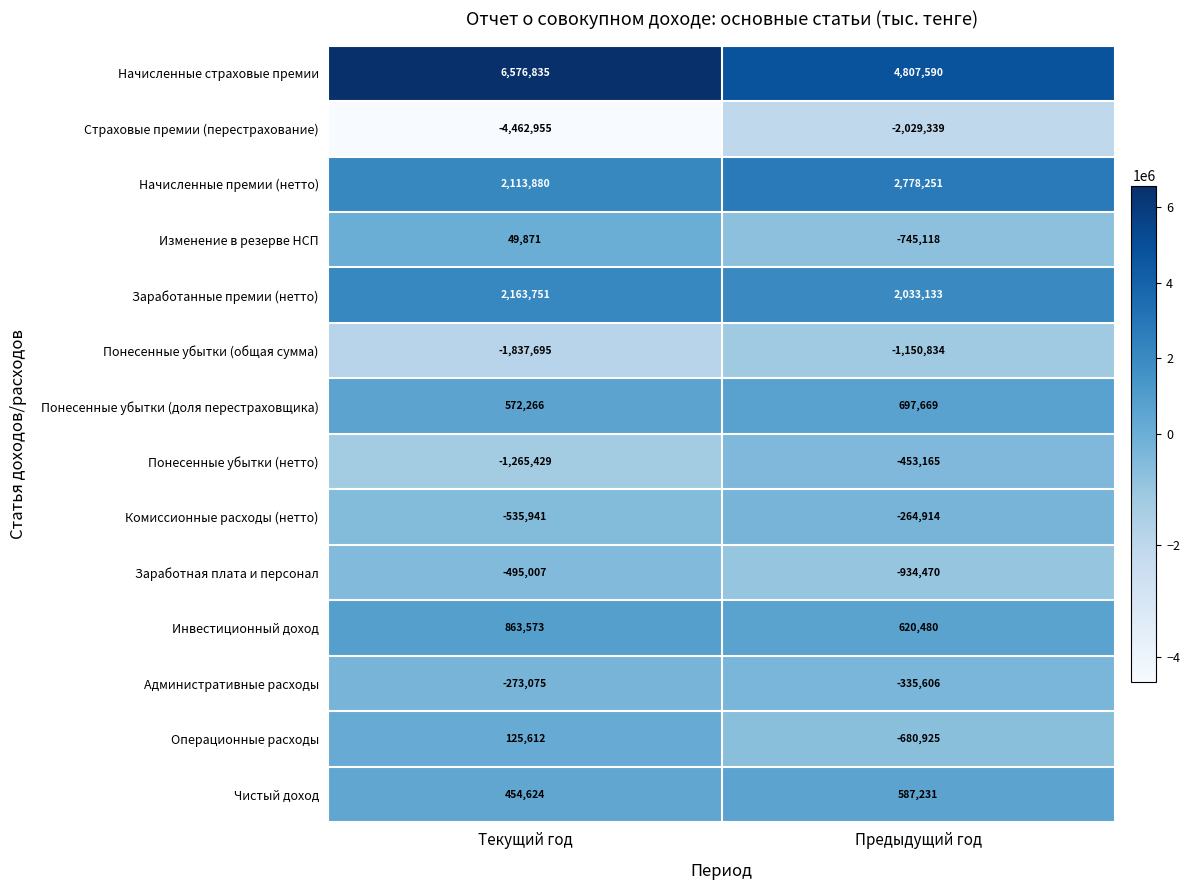

Reading left to right, transcribe all the data shown in this chart.

Начисленные страховые премии: Текущий год=6576835	Предыдущий год=4807590
Страховые премии (перестрахование): Текущий год=-4462955	Предыдущий год=-2029339
Начисленные премии (нетто): Текущий год=2113880	Предыдущий год=2778251
Изменение в резерве НСП: Текущий год=49871	Предыдущий год=-745118
Заработанные премии (нетто): Текущий год=2163751	Предыдущий год=2033133
Понесенные убытки (общая сумма): Текущий год=-1837695	Предыдущий год=-1150834
Понесенные убытки (доля перестраховщика): Текущий год=572266	Предыдущий год=697669
Понесенные убытки (нетто): Текущий год=-1265429	Предыдущий год=-453165
Комиссионные расходы (нетто): Текущий год=-535941	Предыдущий год=-264914
Заработная плата и персонал: Текущий год=-495007	Предыдущий год=-934470
Инвестиционный доход: Текущий год=863573	Предыдущий год=620480
Административные расходы: Текущий год=-273075	Предыдущий год=-335606
Операционные расходы: Текущий год=125612	Предыдущий год=-680925
Чистый доход: Текущий год=454624	Предыдущий год=587231